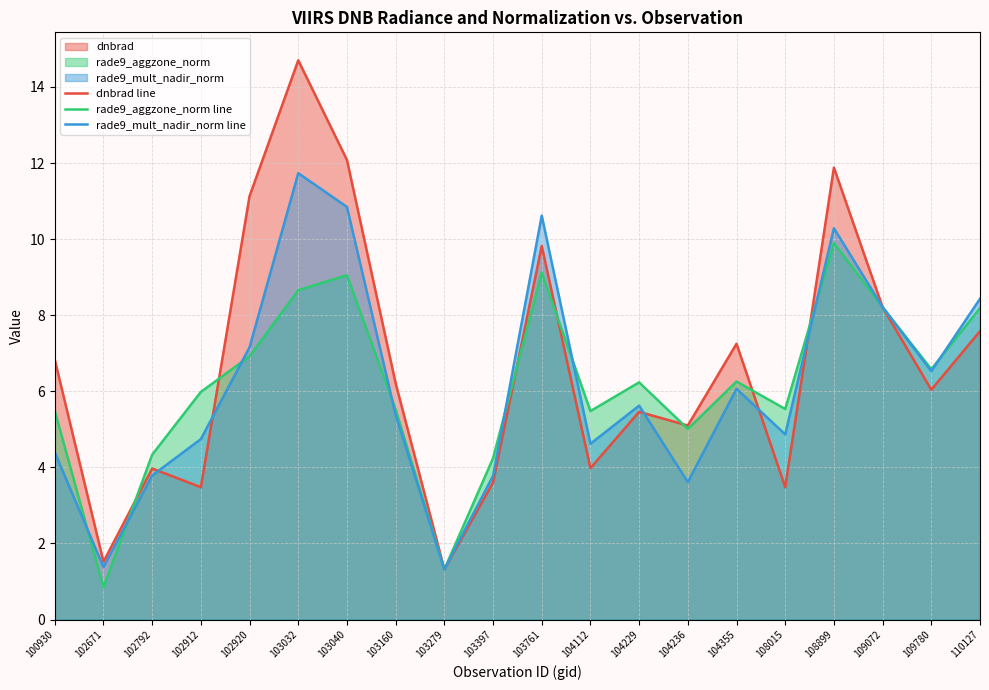

Rank the series at 104229 from lowest to highest value.

dnbrad line, rade9_mult_nadir_norm line, rade9_aggzone_norm line